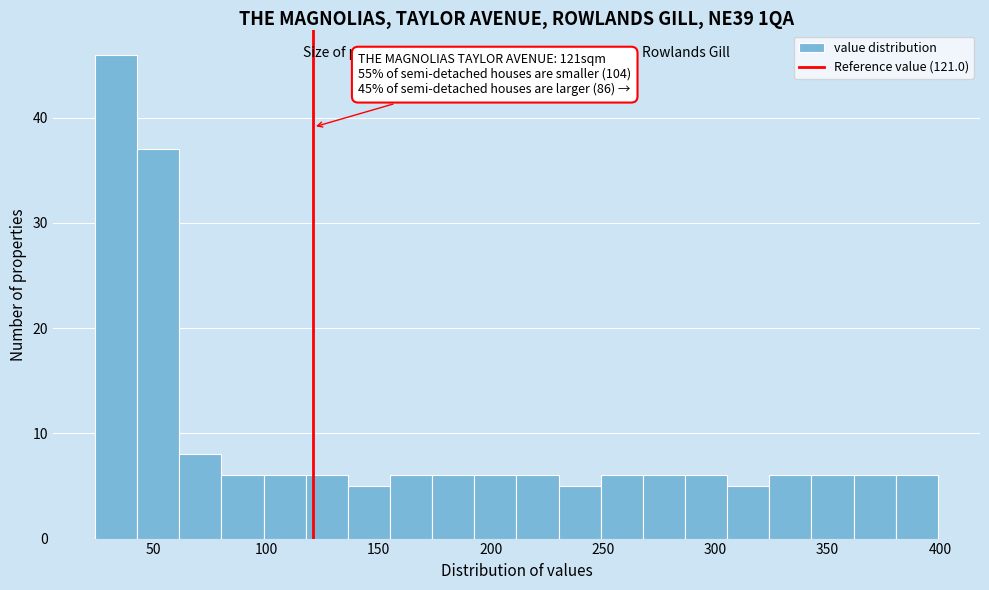

Around what value on the x-axis is the tallest bar? Give the approximate position of its centre, as read against the axis.

35